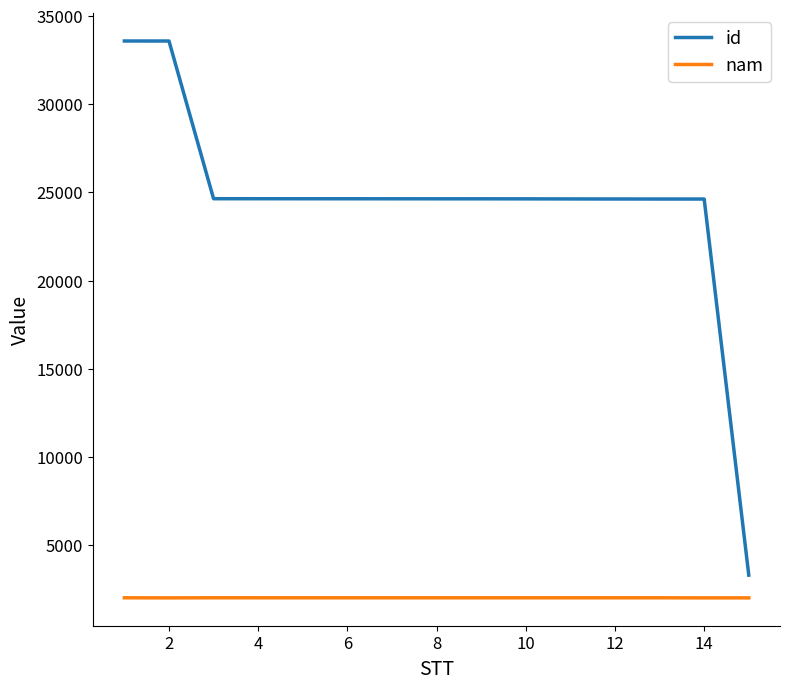

What is the lowest value of the nam series?

2014